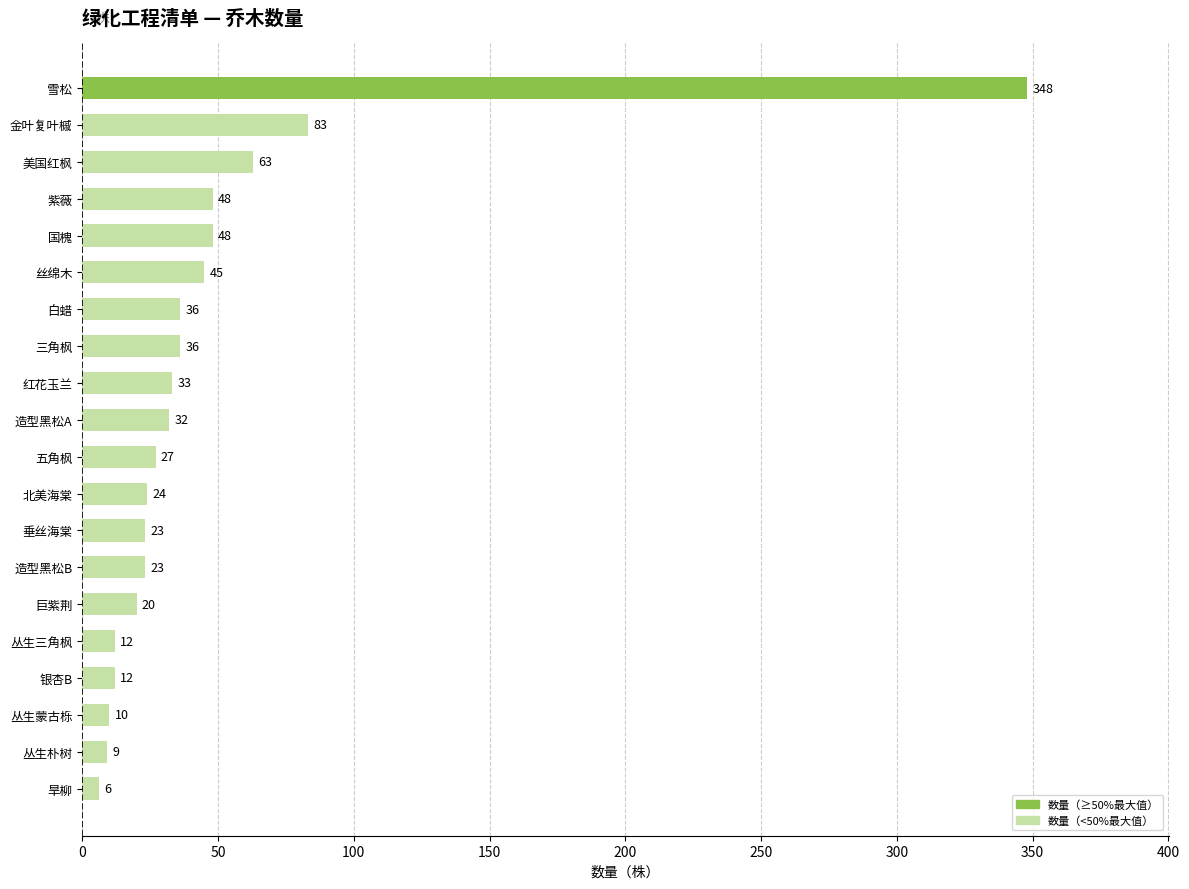

Which category has the highest value across all series?

雪松